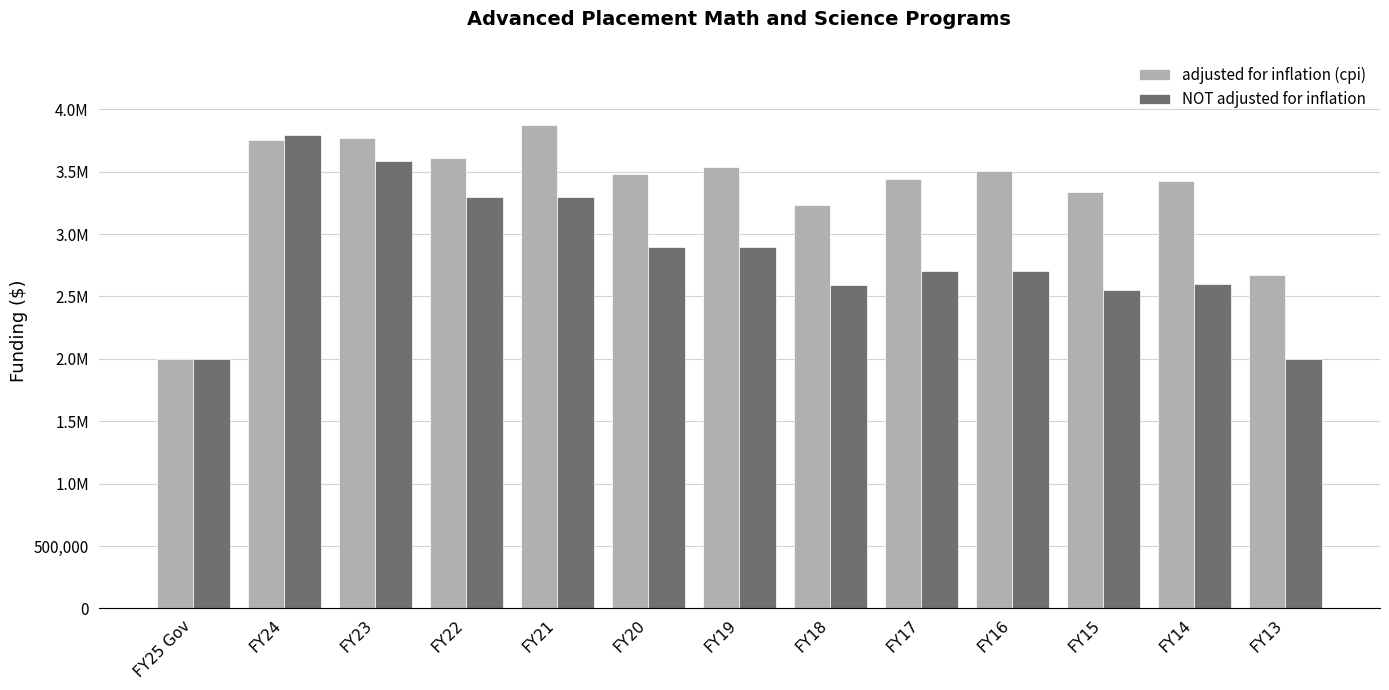

What is the label of the 8th bar from the right?

FY20